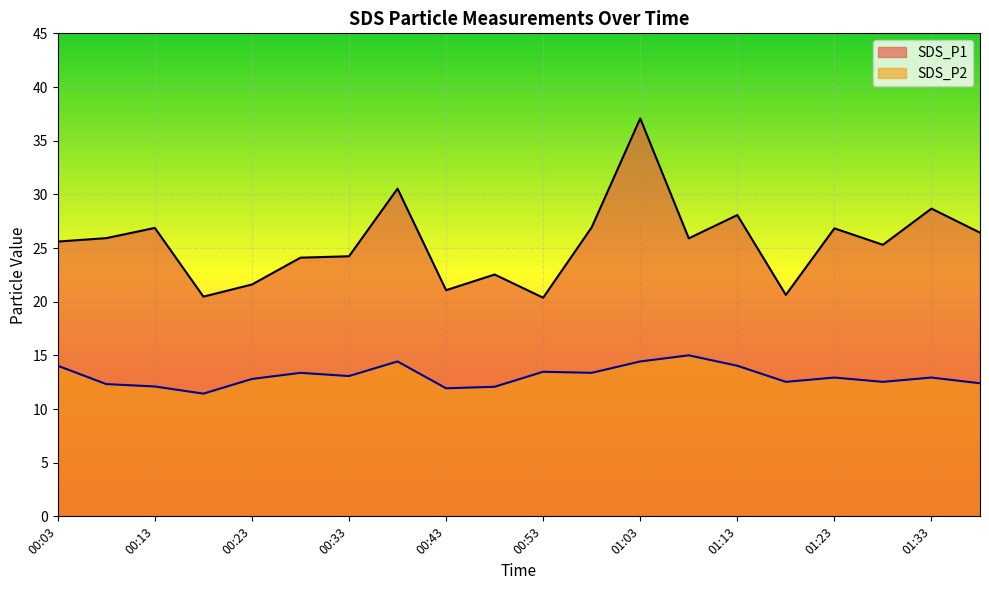

List the labels in order of SDS_P1 value, smallest first.

00:53, 00:18, 01:18, 00:43, 00:23, 00:48, 00:28, 00:33, 01:28, 00:03, 01:08, 00:08, 01:38, 01:23, 00:13, 00:58, 01:13, 01:33, 00:38, 01:03